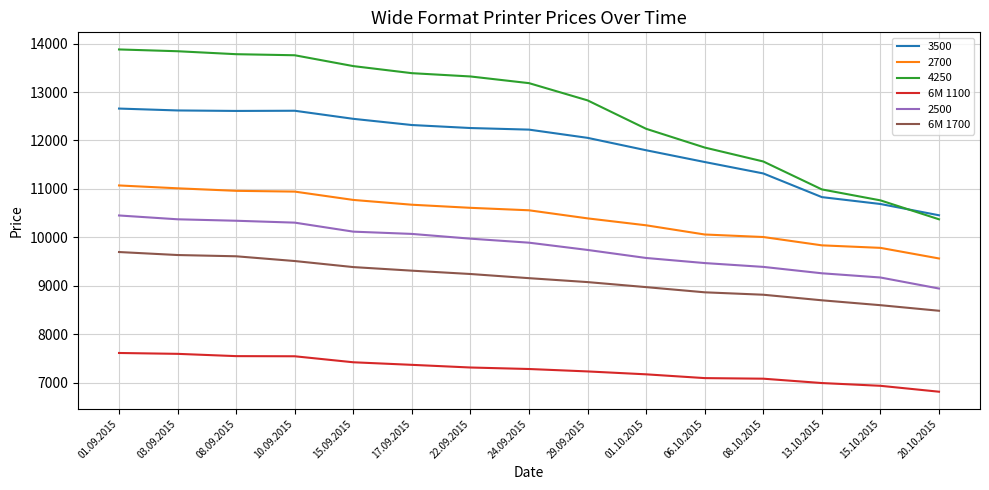

Which series has the largest total across all categories?

4250